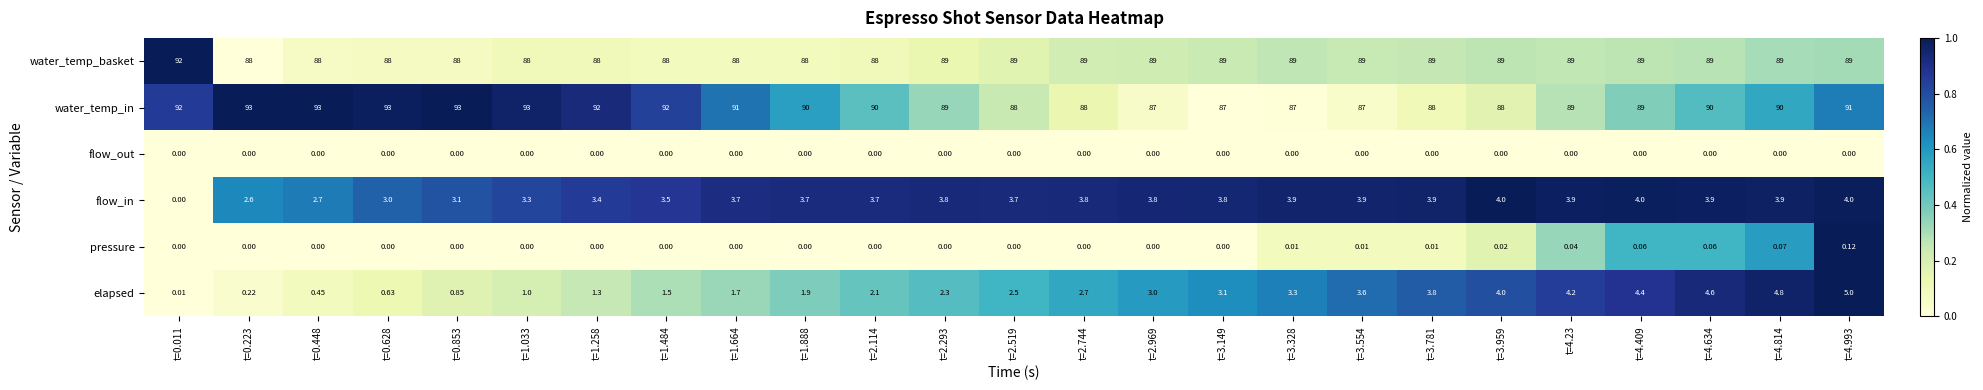

List the series in order of their peak value, lowest first.

flow_out, pressure, flow_in, elapsed, water_temp_basket, water_temp_in